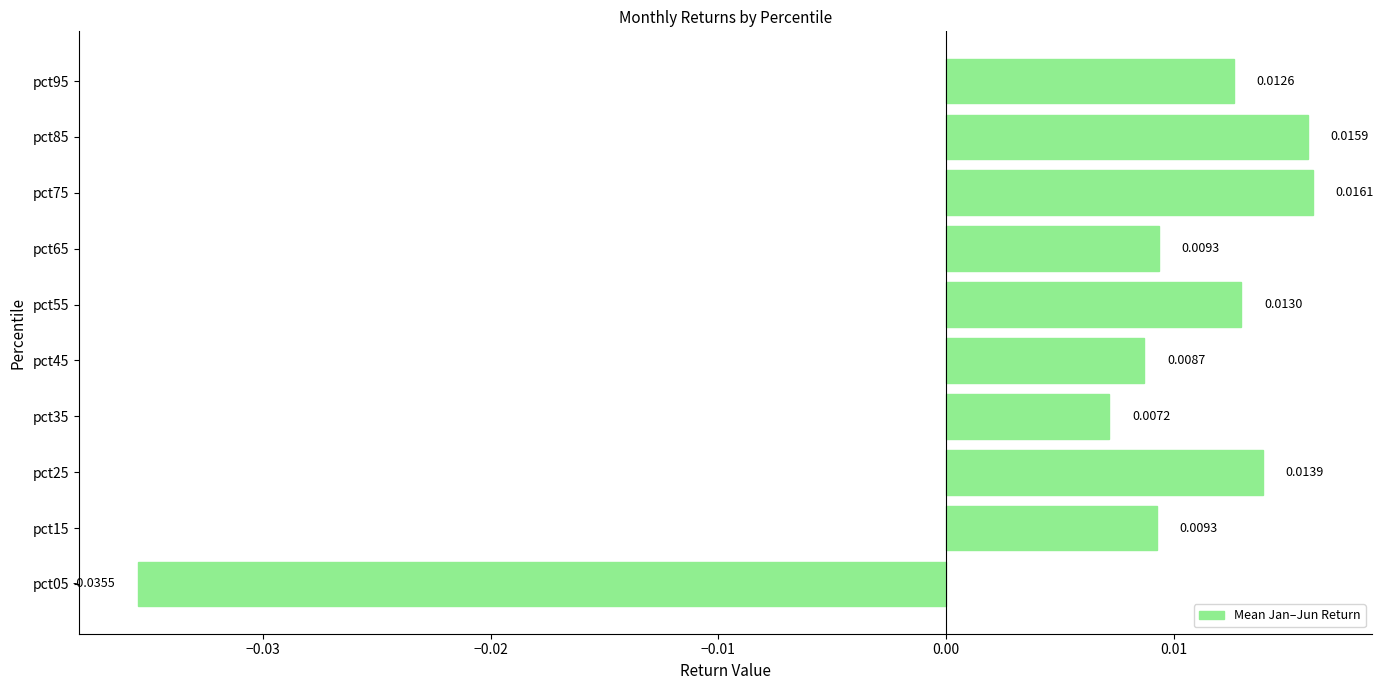

Which label corresponds to the smallest value in the chart?

pct05